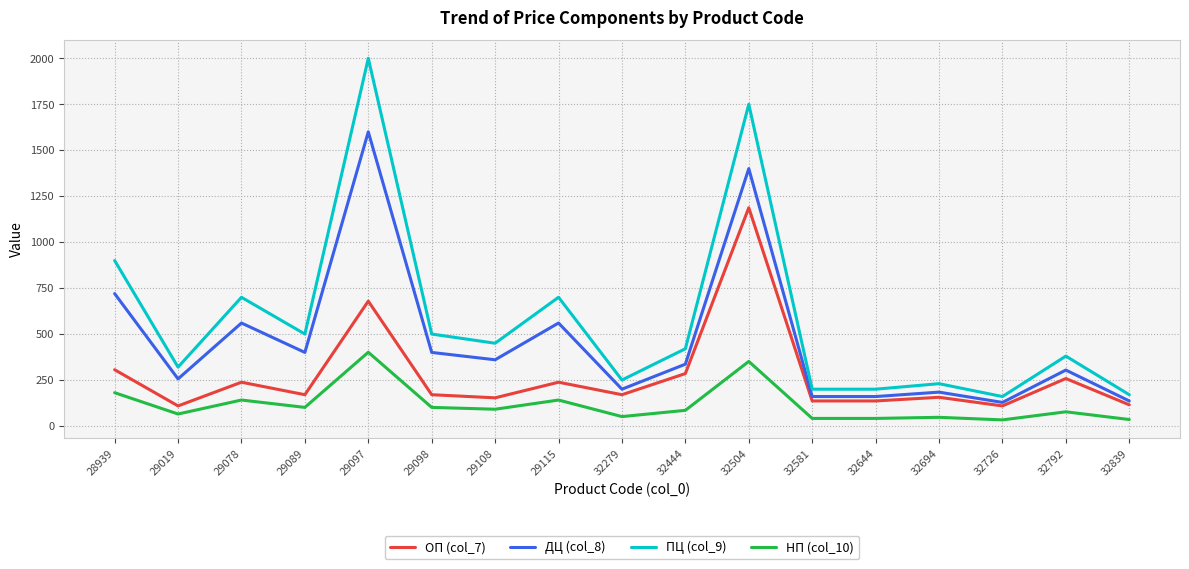

What value does the НП (col_10) series have at 29108?

90